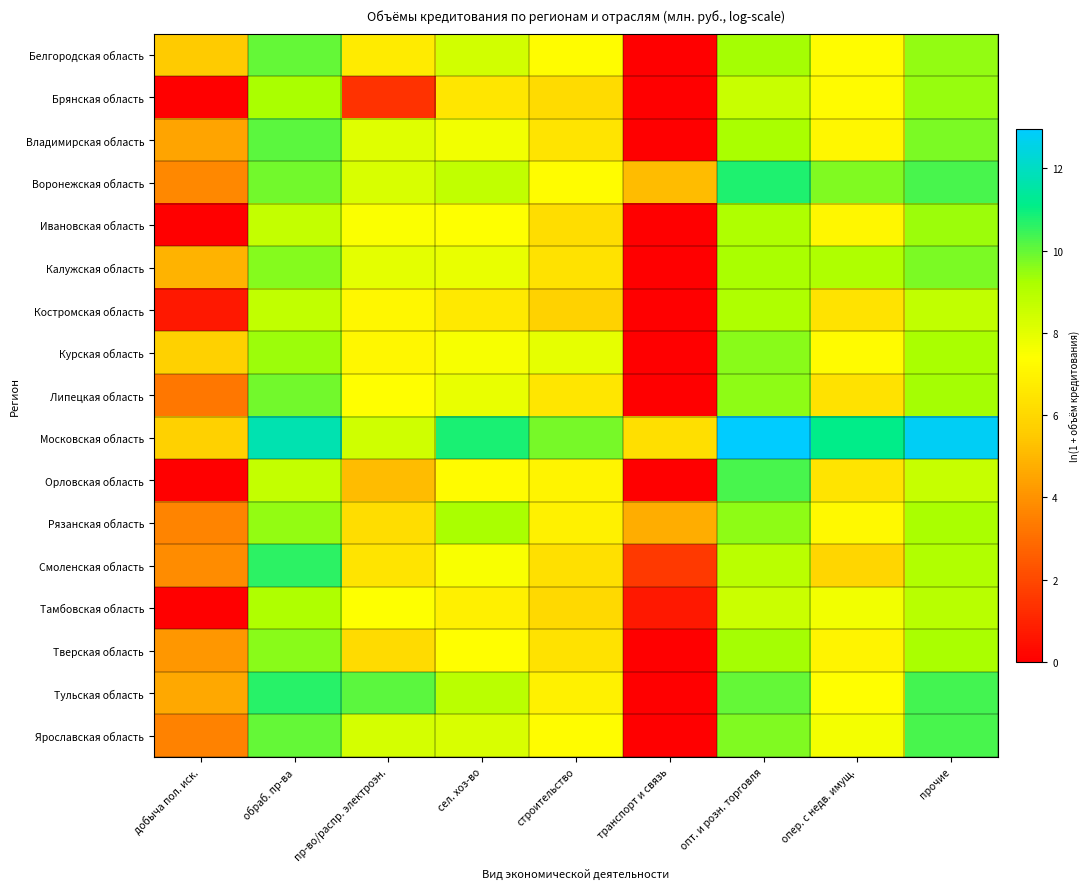

Count the number of data series in this chart.

17